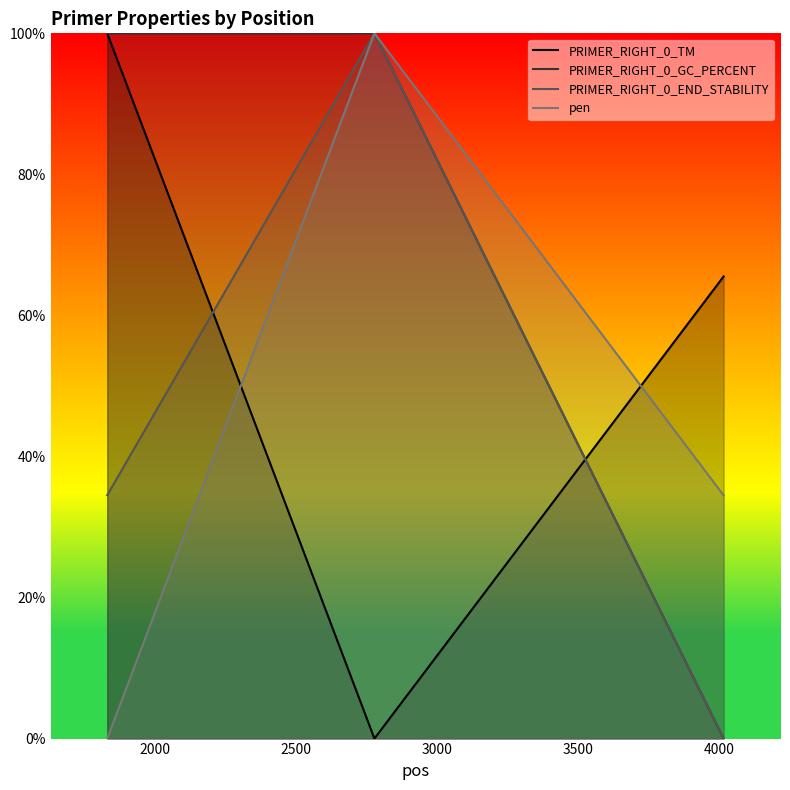

Which series has the largest total across all categories?

PRIMER_RIGHT_0_GC_PERCENT